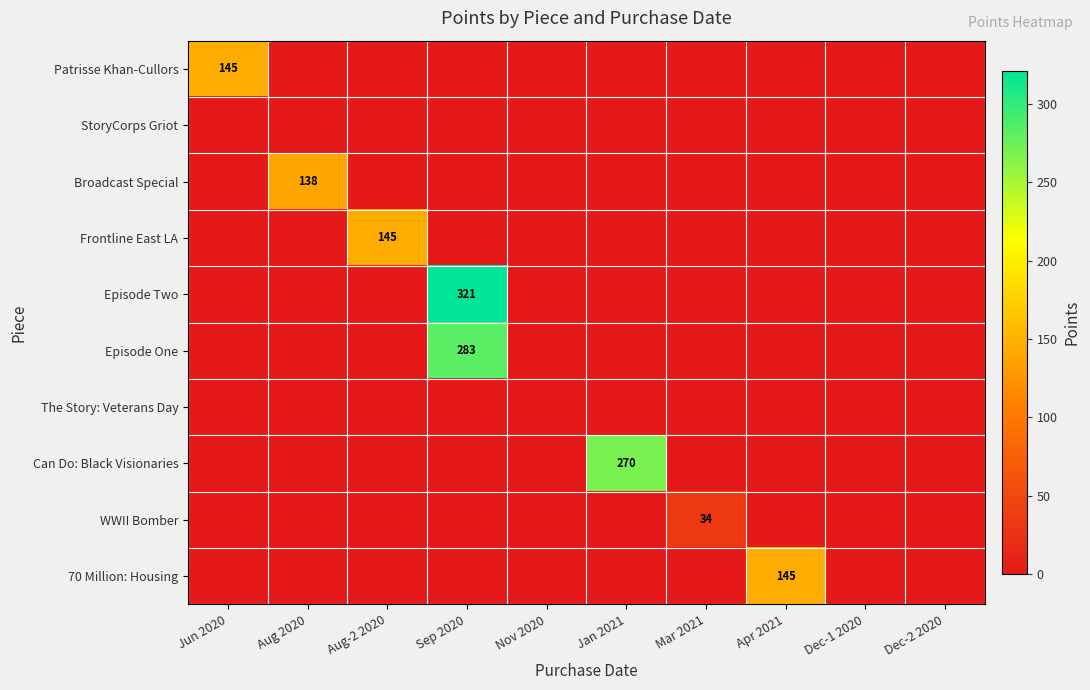

Is it true that Episode Two equals 321 at Sep 2020?

True